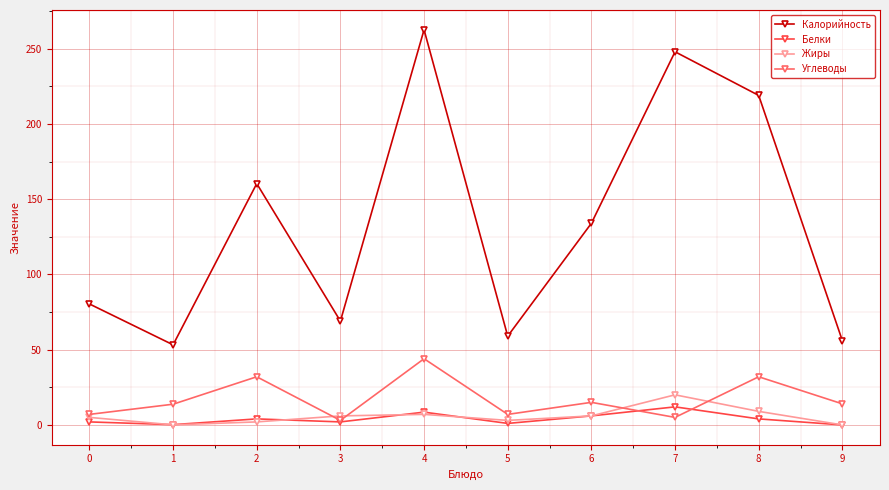

How many distinct data groups are displayed?

4